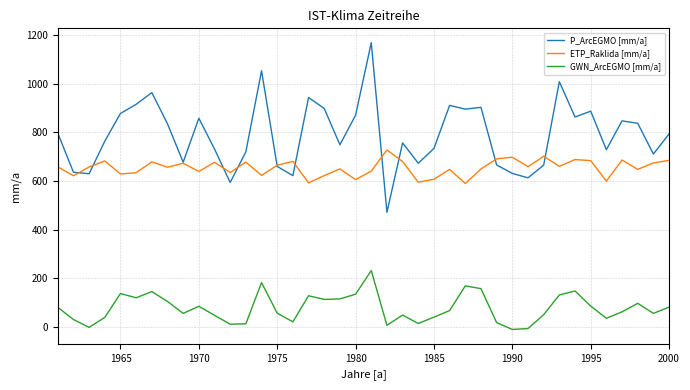

True or false: ETP_Raklida [mm/a] and GWN_ArcEGMO [mm/a] intersect in this chart.

False